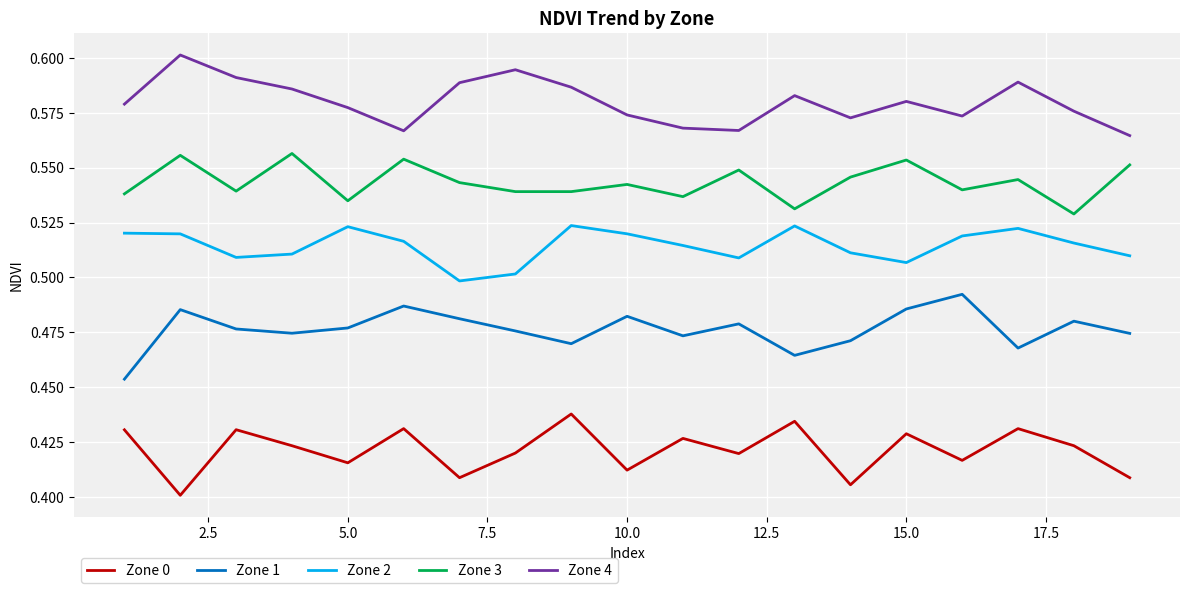

True or false: Zone 0 and Zone 3 intersect in this chart.

False